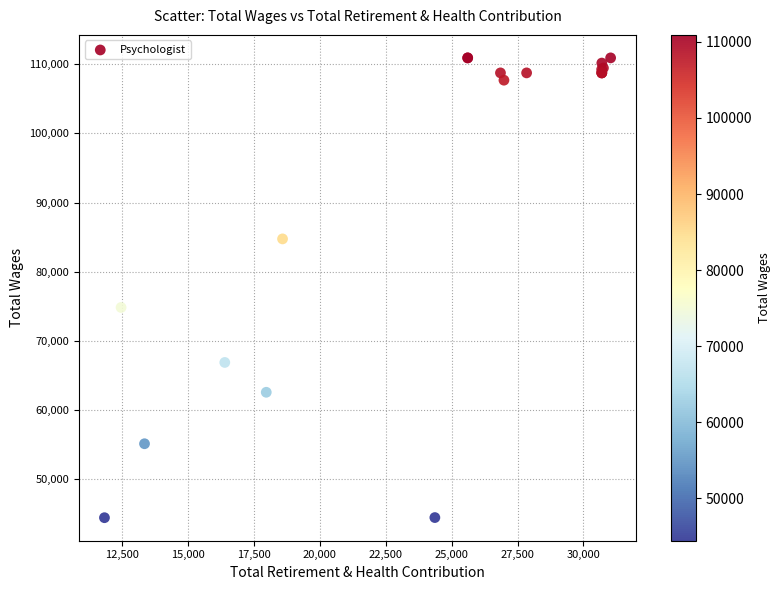

What Y value in the scatter plot is closest to 77669?

74824